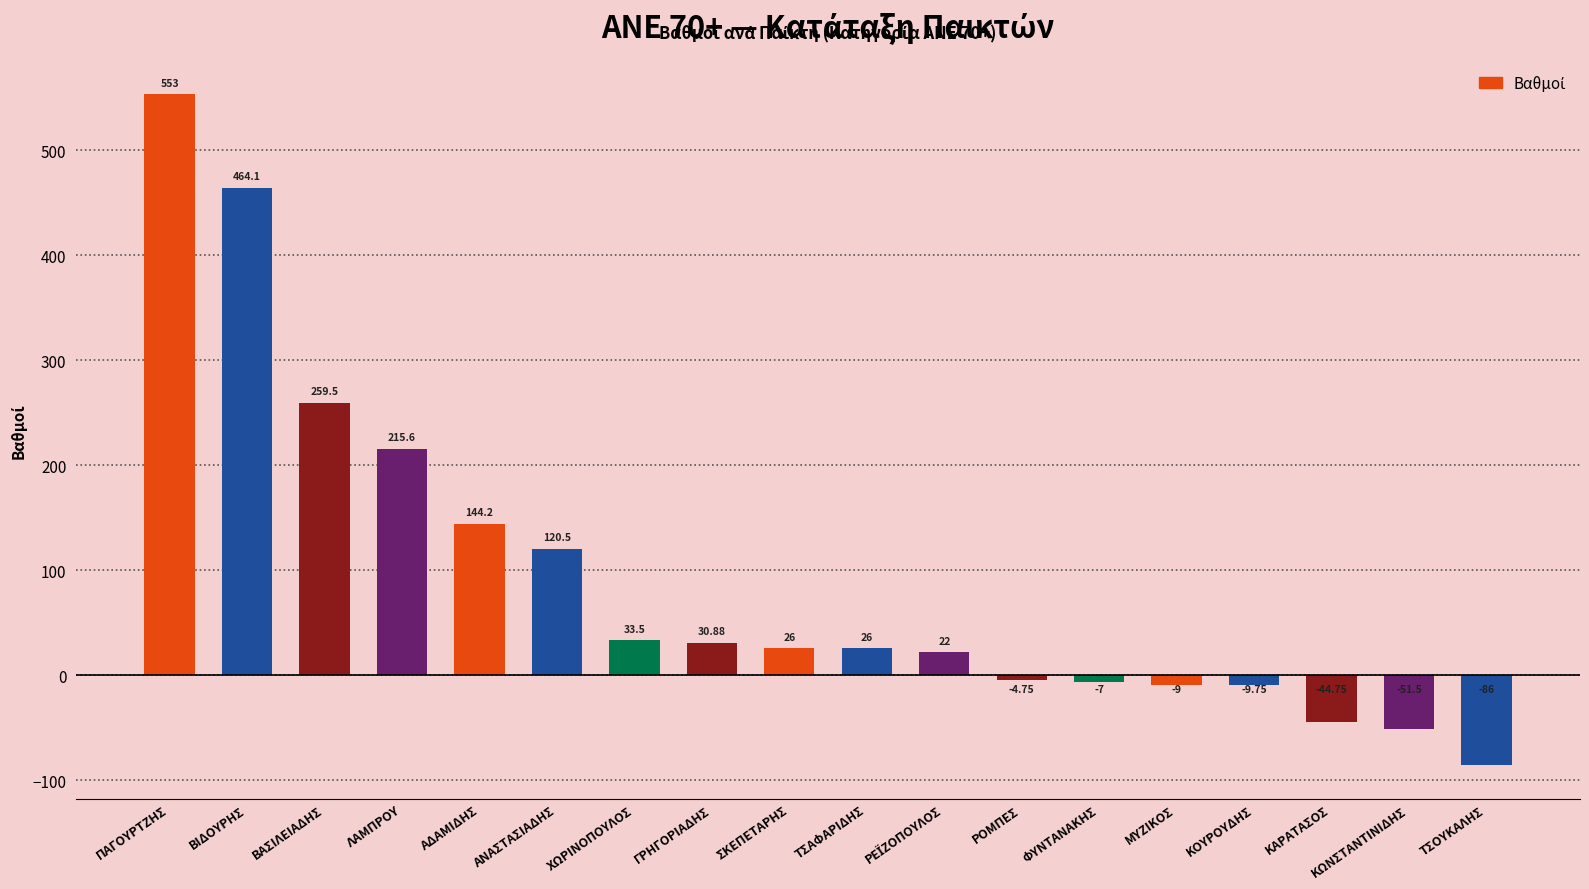

Is it true that the value at ΤΣΟΥΚΑΛΗΣ is -49.9?

False